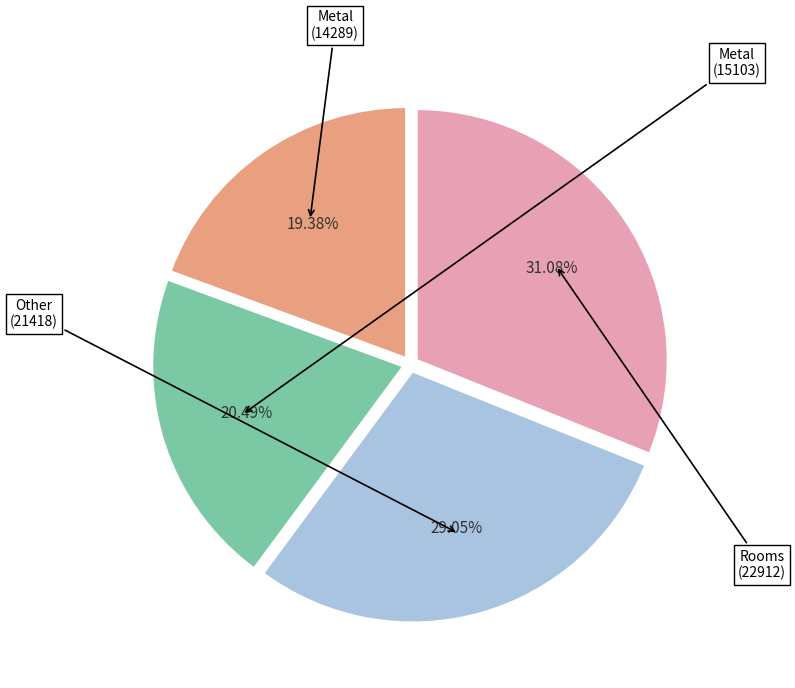

Count the number of slices in the pie.

4